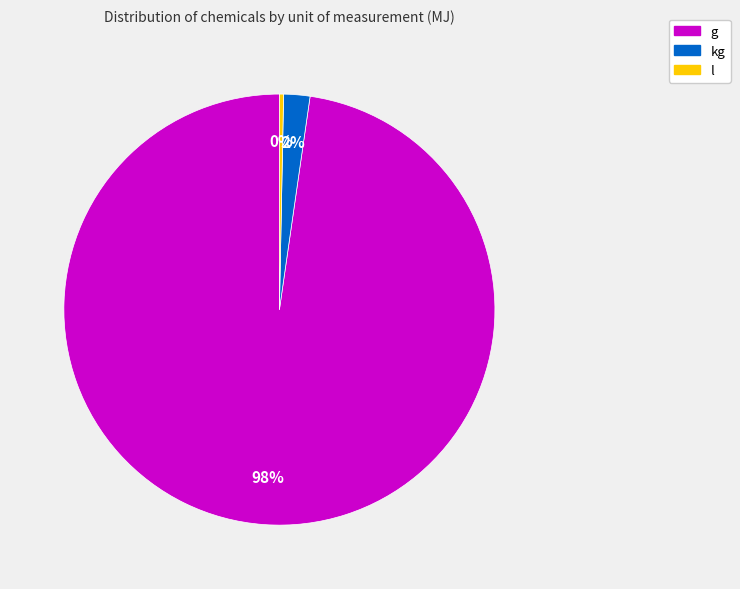

To the nearest percent, what is the average slice percentage?

33%